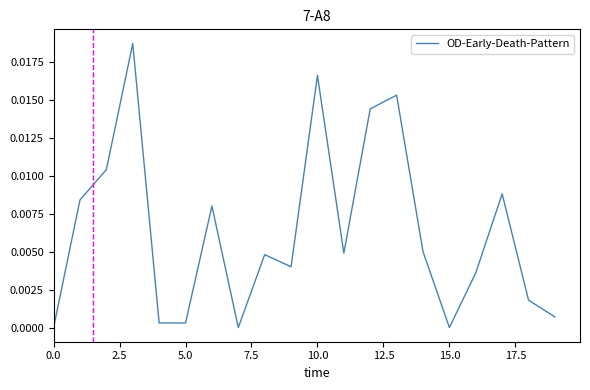

What is the label of the 1st point from the right?

19